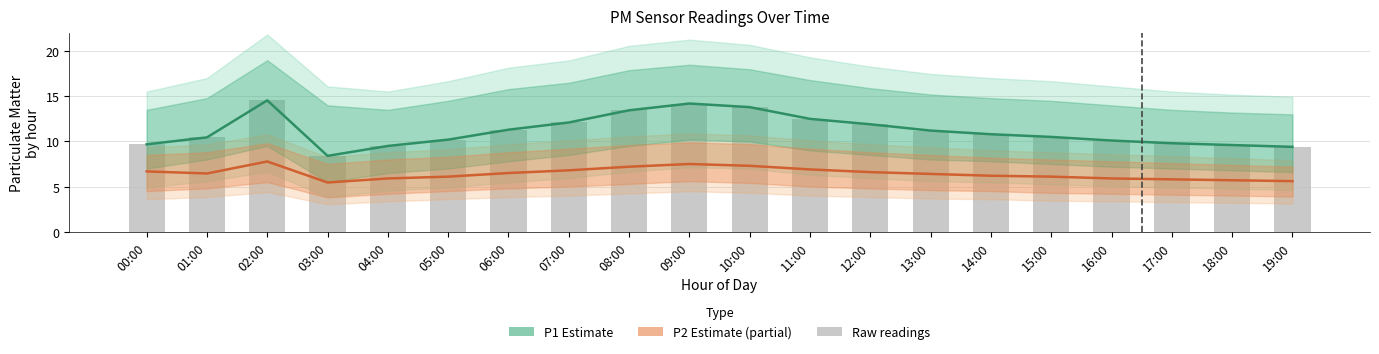

Reading left to right, transcribe all the data shown in this chart.

P1 Estimate: 9.7	10.4	14.6	8.4	9.5	10.2	11.3	12.1	13.4	14.2	13.8	12.5	11.9	11.2	10.8	10.5	10.1	9.8	9.6	9.4
P2 Estimate (partial): 6.7	6.5	7.8	5.5	5.9	6.1	6.5	6.8	7.2	7.5	7.3	6.9	6.6	6.4	6.2	6.1	5.9	5.8	5.7	5.6
Raw P1 readings: 9.7	10.4	14.6	8.4	9.5	10.2	11.3	12.1	13.4	14.2	13.8	12.5	11.9	11.2	10.8	10.5	10.1	9.8	9.6	9.4